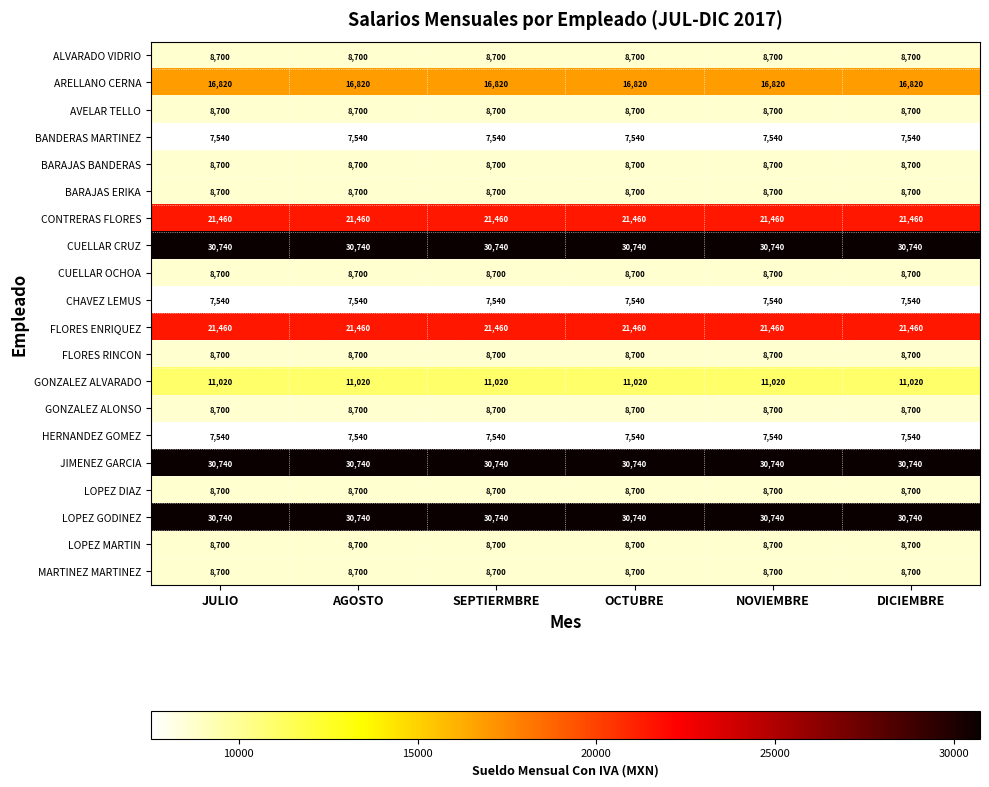

What is the total value across all series at AGOSTO?

272600